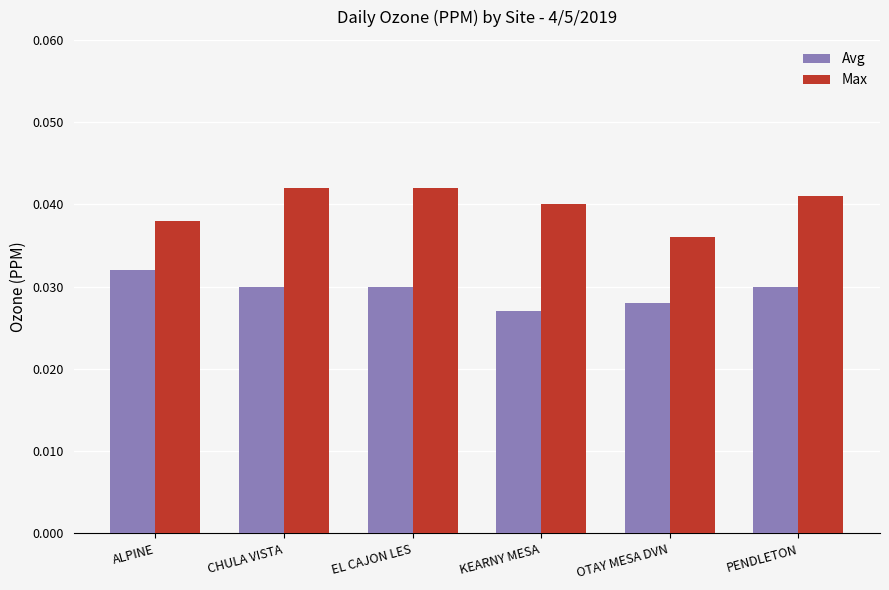

Rank the series by their maximum value, from lowest to highest.

Avg, Max